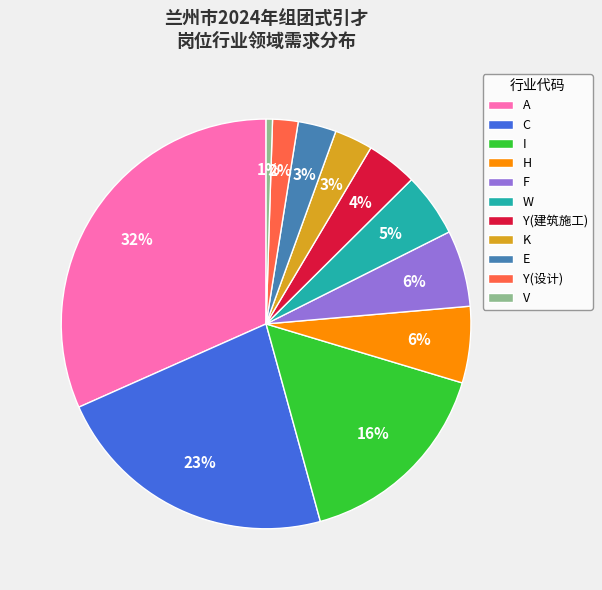

Which category has the biggest portion of the pie?

A